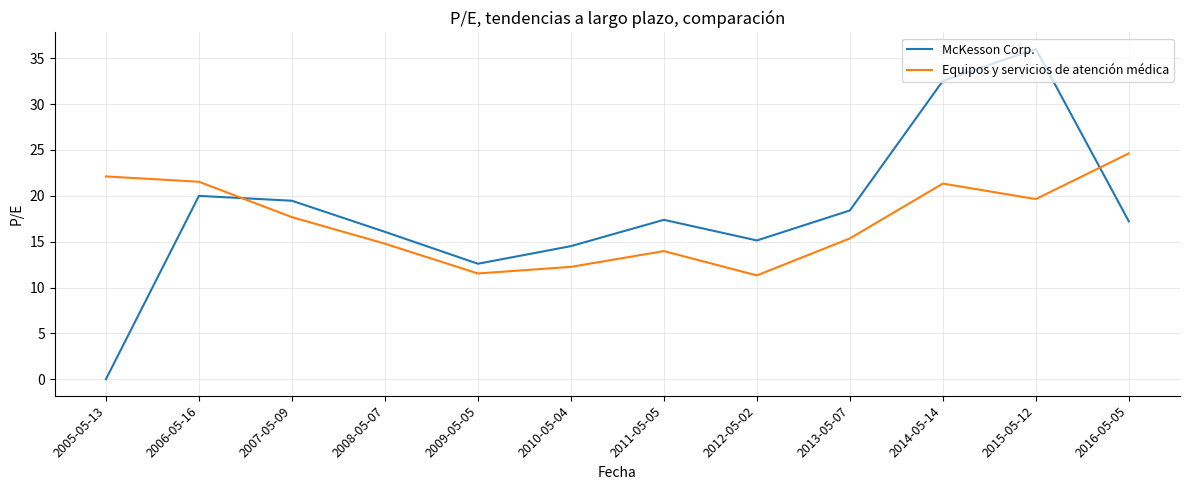

At how many categories does at least one series exceed 19?

6